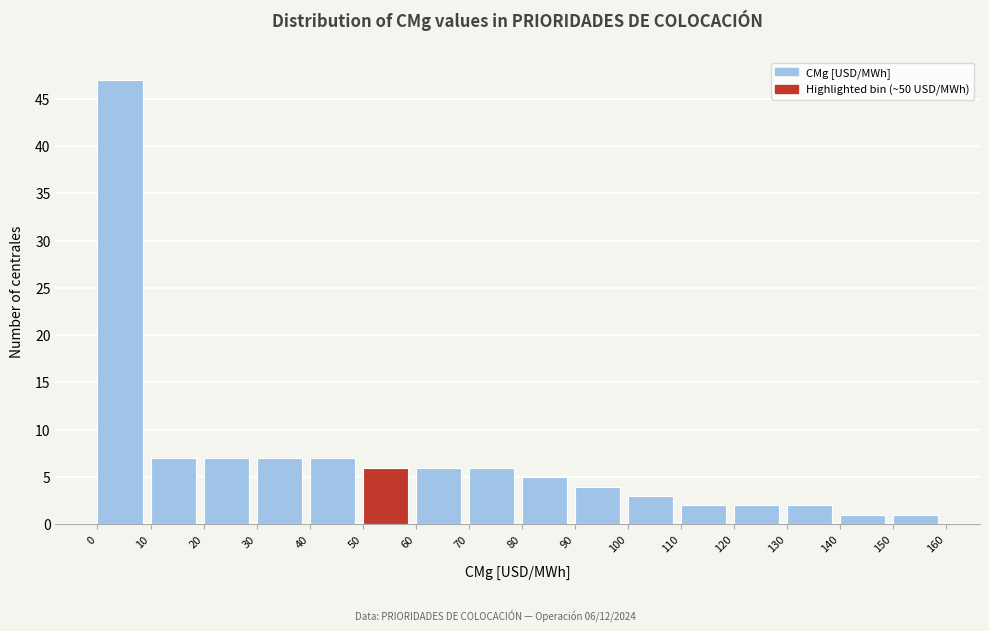

Which range on the x-axis has the tallest bar?

0 to 10